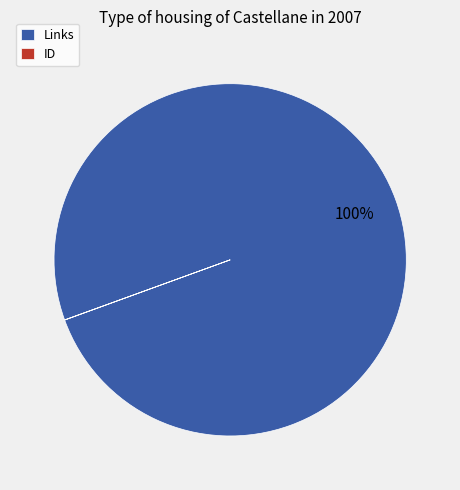

Which slice represents more than half of the pie?

Links